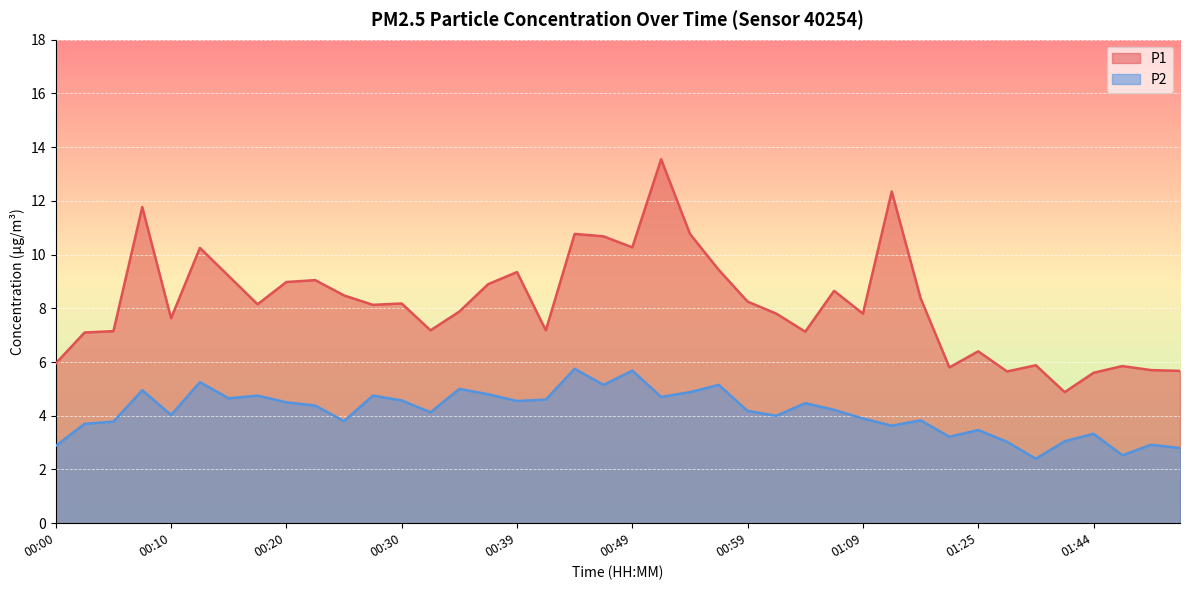

At which label is P1 closest to 9?

00:20